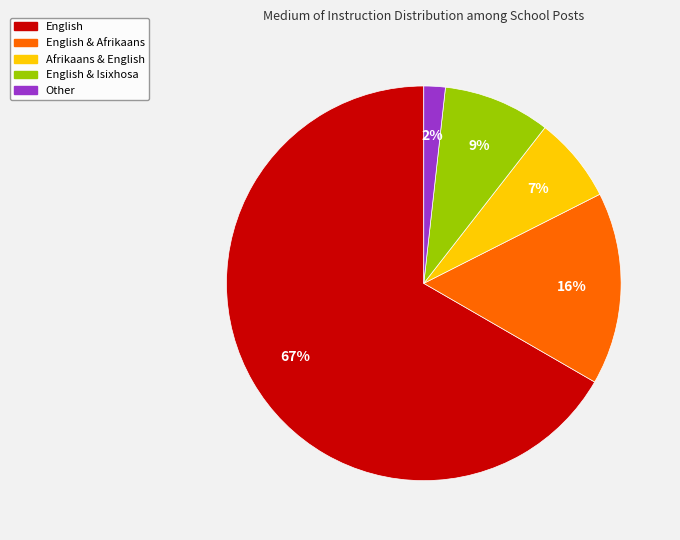

To the nearest percent, what is the average slice percentage?

20%